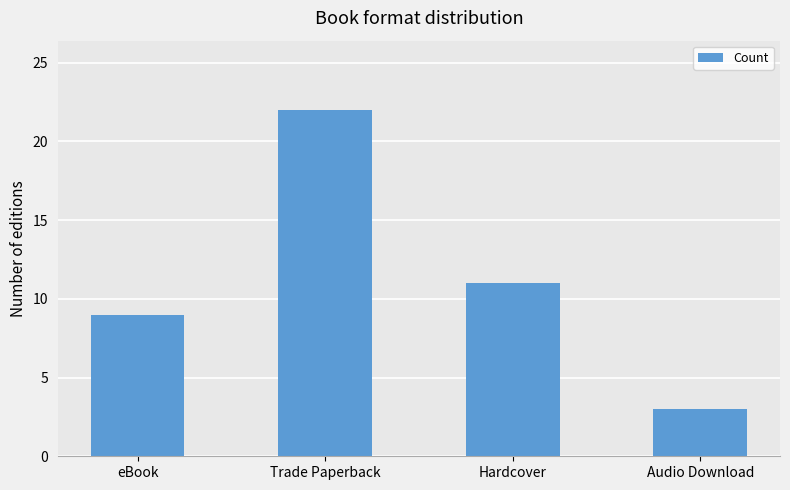

Rank the categories by value from lowest to highest.

Audio Download, eBook, Hardcover, Trade Paperback